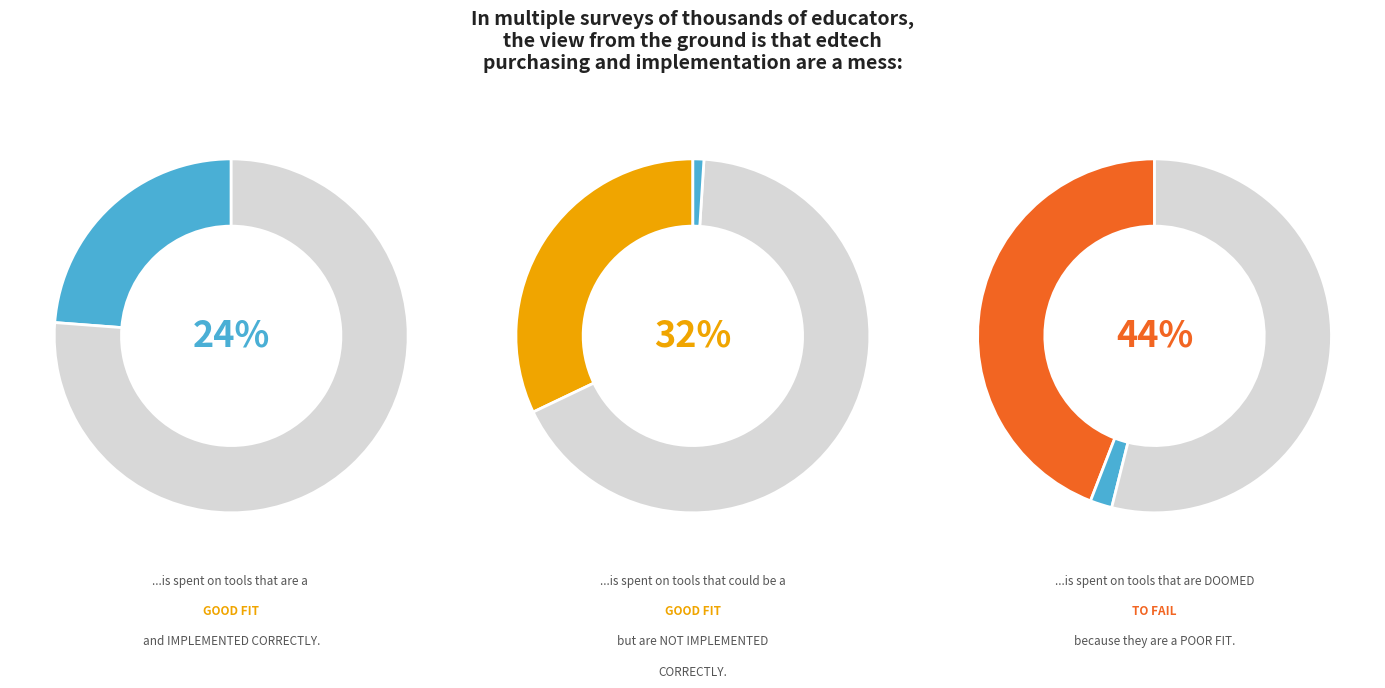

Is it true that pct45 is 20% of the pie?

False